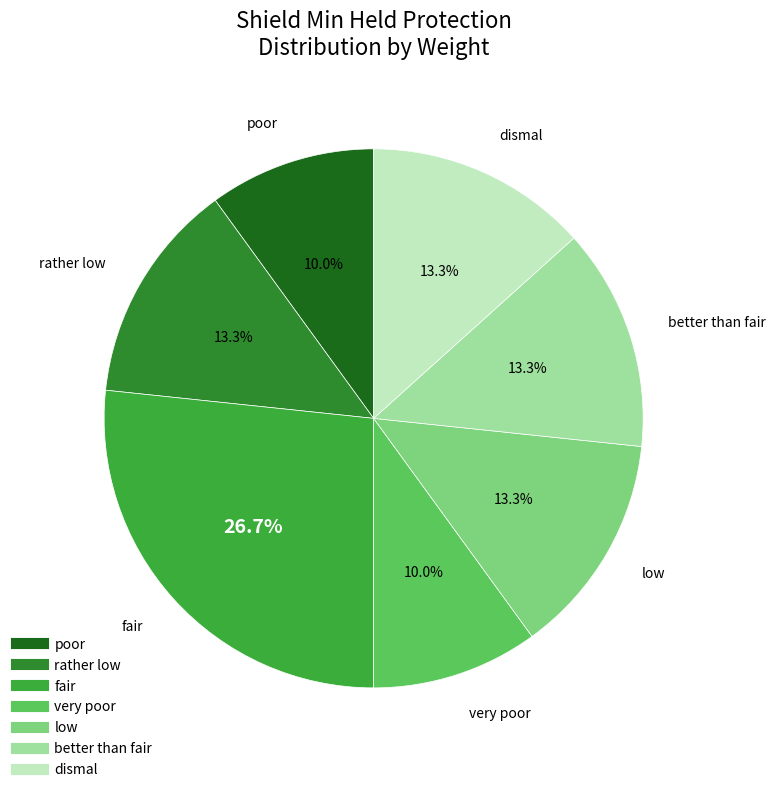

To the nearest percent, what is the difference between the largest and smallest slice percentages?

17%